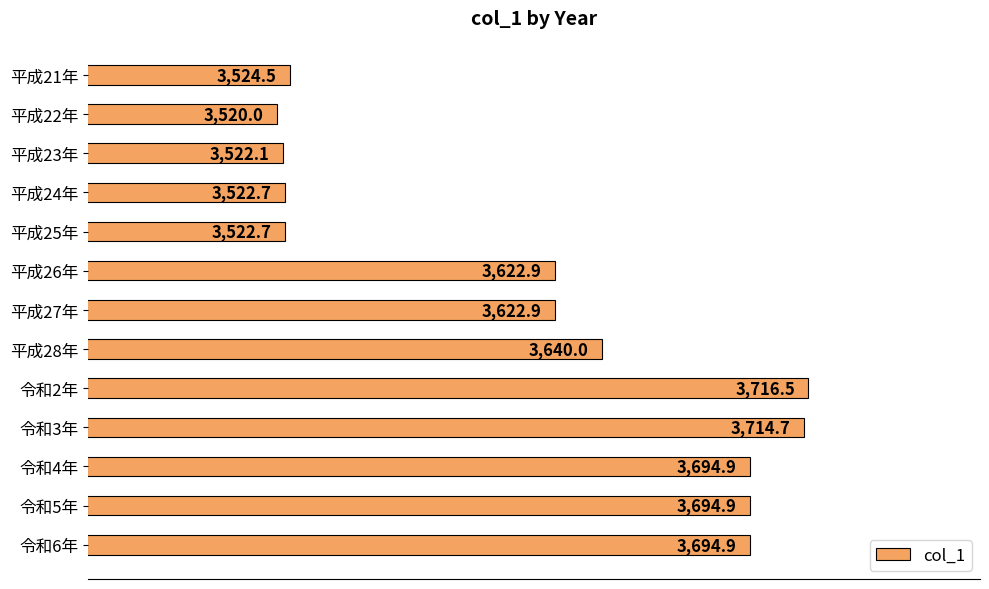

Reading bottom to top, extract all data points from this chart.

令和6年=3694.9	令和5年=3694.9	令和4年=3694.9	令和3年=3714.7	令和2年=3716.5	平成28年=3640.0	平成27年=3622.9	平成26年=3622.9	平成25年=3522.7	平成24年=3522.7	平成23年=3522.1	平成22年=3520.0	平成21年=3524.5